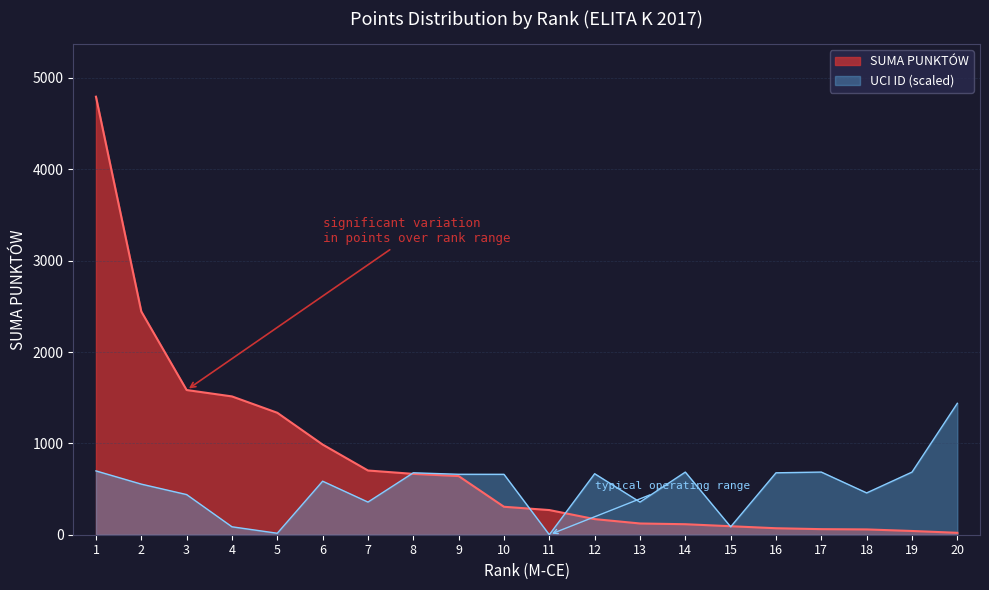

Reading left to right, list all the values displayed in this chart.

SUMA PUNKTÓW: 4795.0	2444.0	1584.0	1514.0	1335.0	987.0	703.0	666.0	642.0	306.0	270.0	171.0	123.0	115.0	93.0	71.0	61.0	58.0	41.0	21.0
UCI ID (scaled): 698.7	553.9	439.5	86.8	16.3	586.1	357.4	677.9	661.7	661.2	0.0	667.8	357.6	685.8	86.8	677.9	685.8	457.8	685.7	1438.5